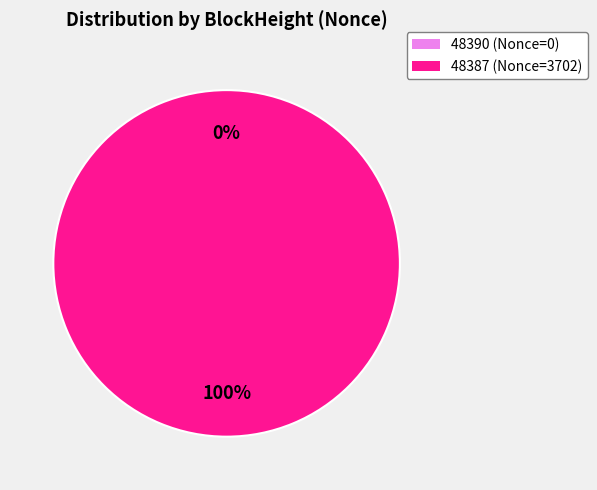

Is it true that 48390 is 0% of the pie?

True